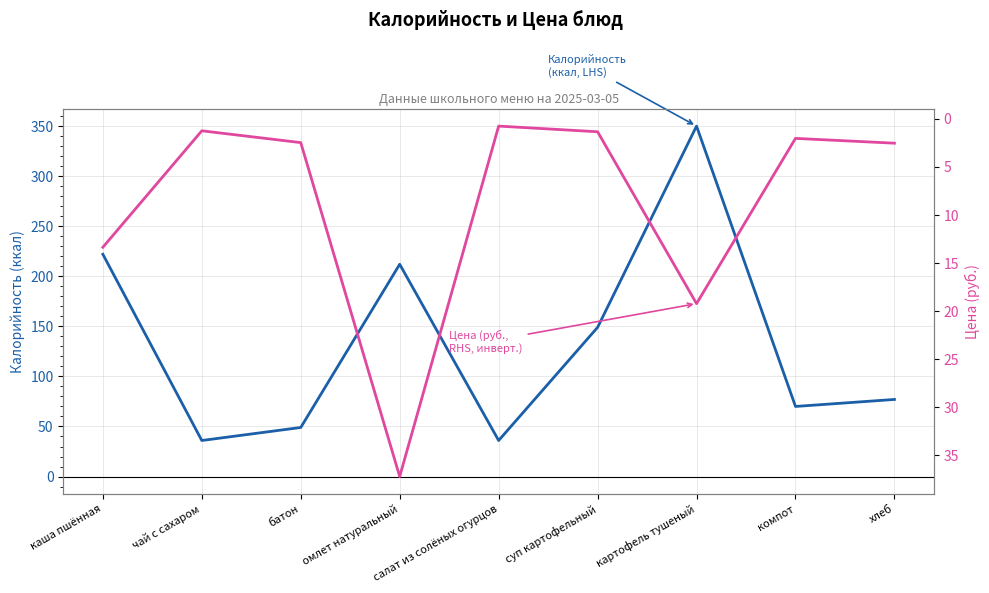

Which category has the highest value across all series?

картофель тушеный